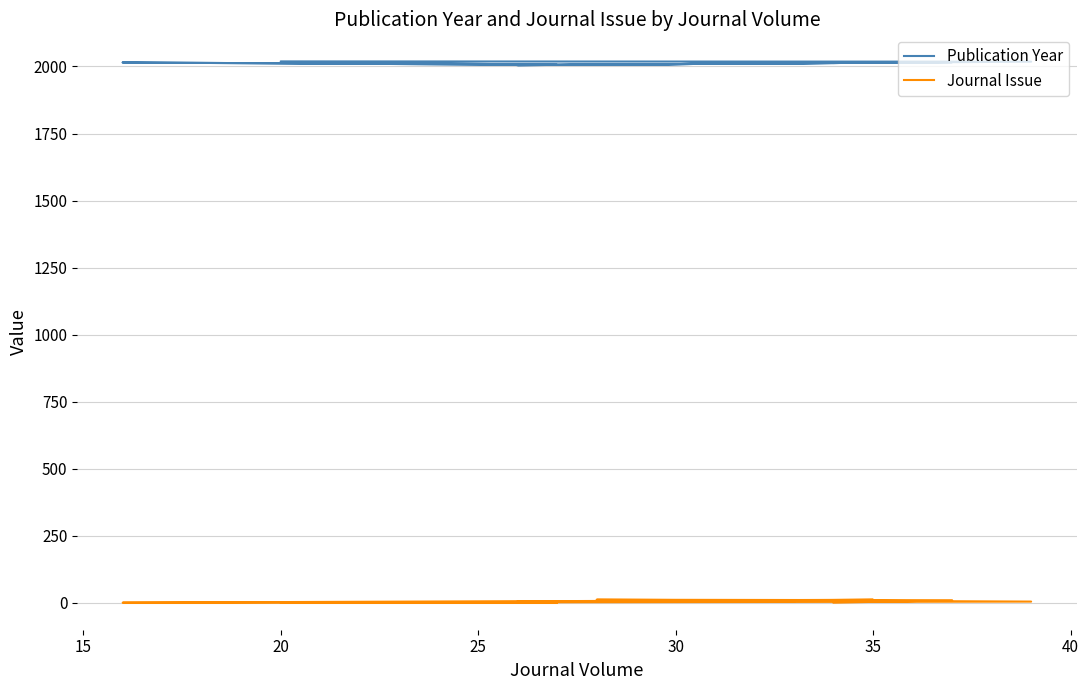

How many series are shown in this chart?

2